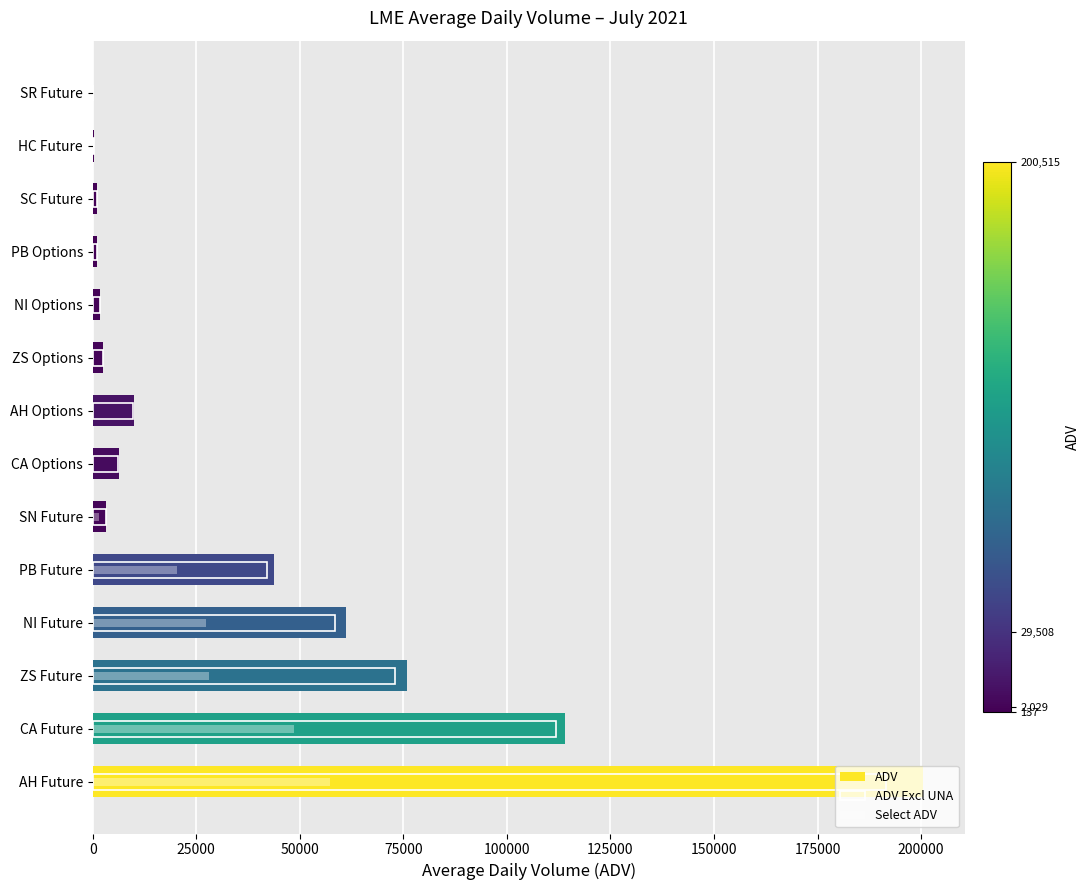

The Select ADV series shows 57269 at AH Future. True or false?

True